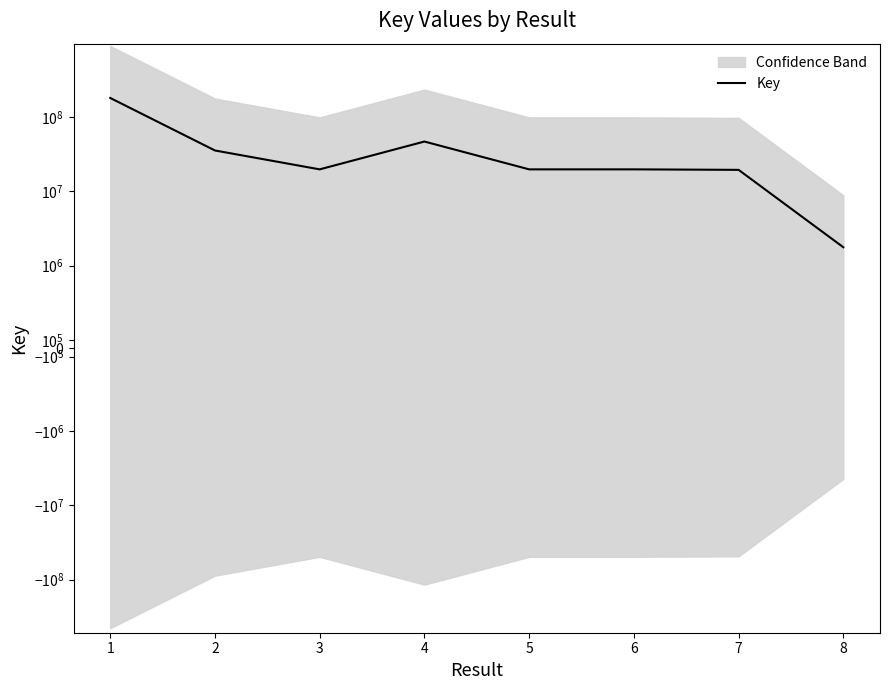

Does the chart display data point markers on the line(s)?

No